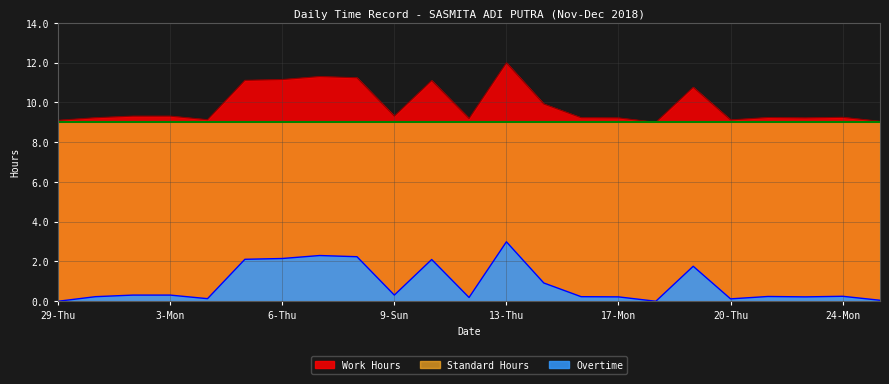

What is the sum of all Overtime values?

19.4